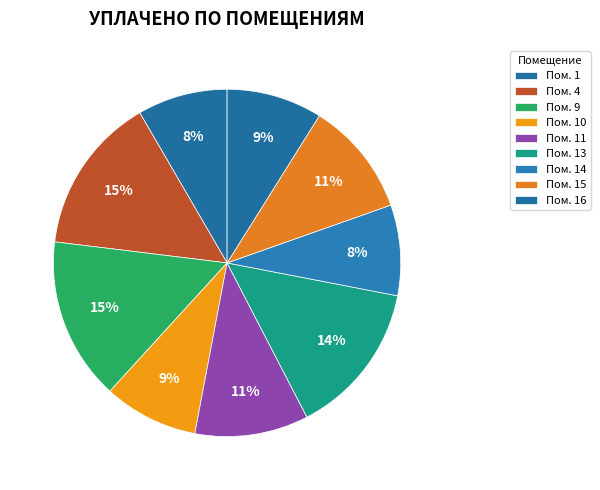

How many segments does this pie chart have?

9